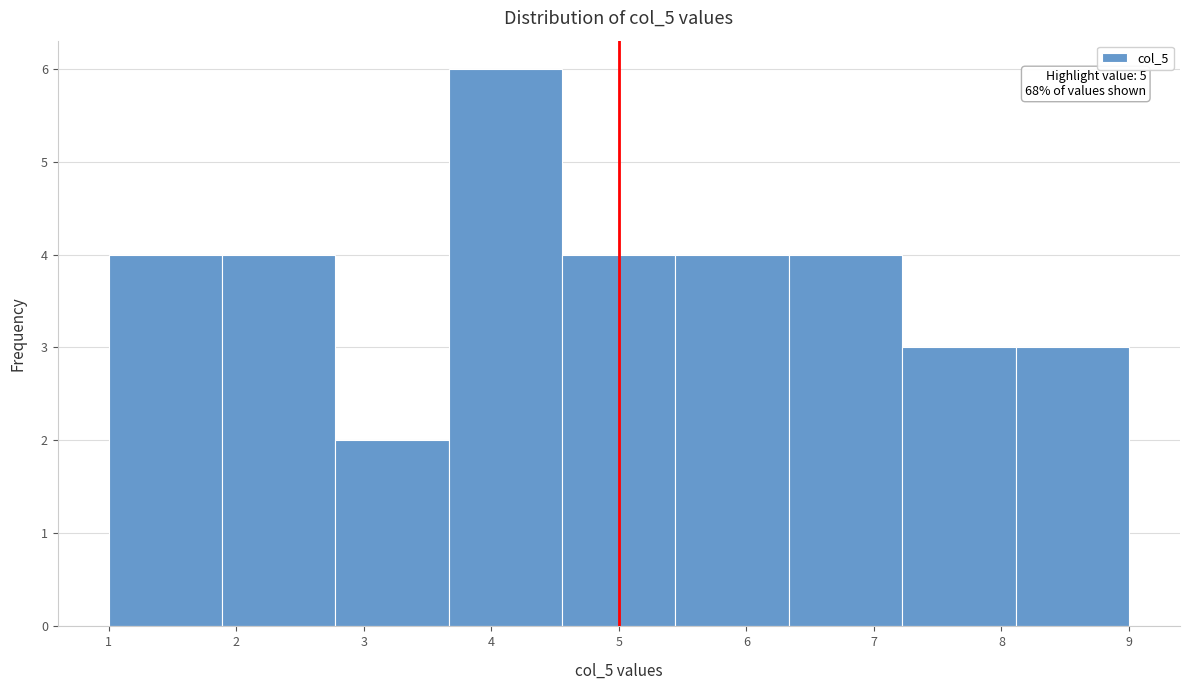

Over which range of the x-axis is the bar tallest?

3.7 to 4.6